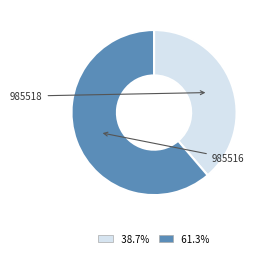

Is there any slice that represents more than half of the pie?

Yes